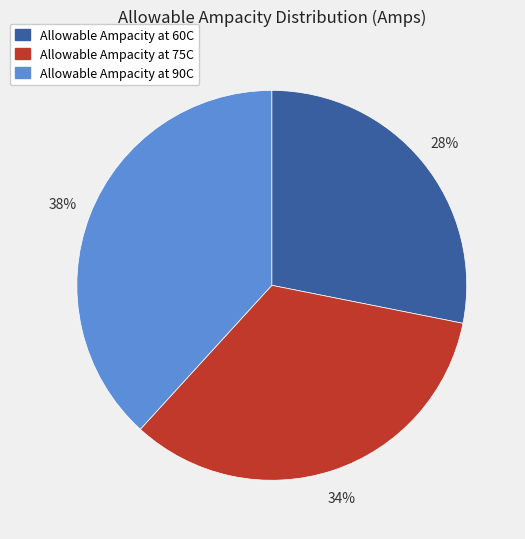

Approximately how many times larger is the value at Allowable Ampacity at 75C compared to Allowable Ampacity at 60C?

1.2